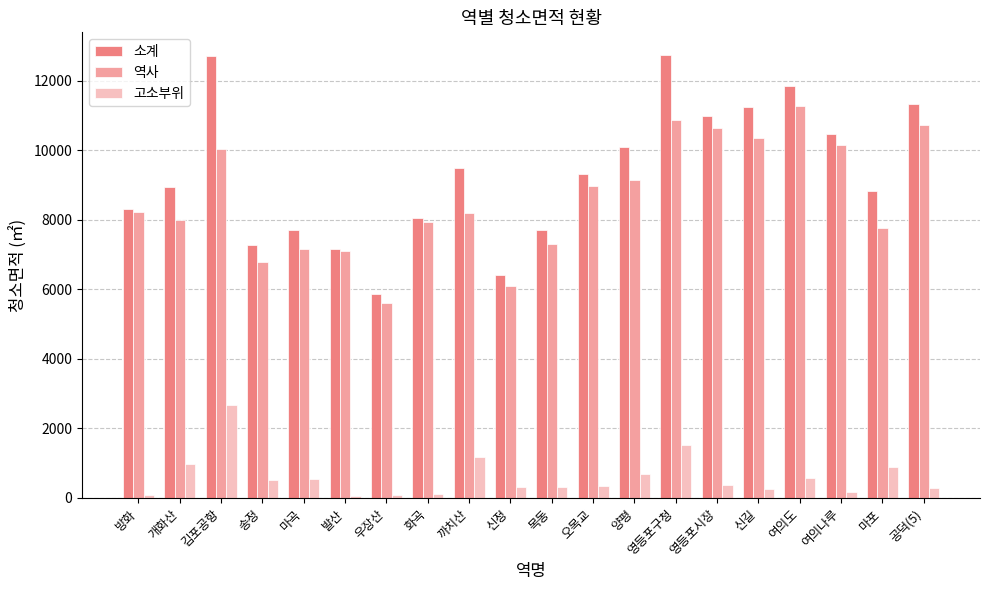

Between 오목교 and 영등포구청, which series saw the biggest shift?

소계